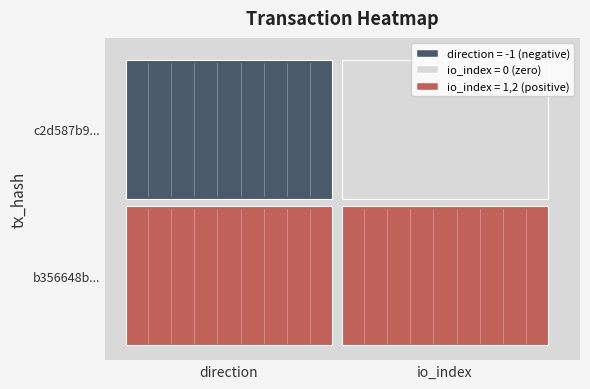

Reading left to right, transcribe all the data shown in this chart.

c2d587b925ef5bae3712d085d3a7dbb0fbfab6b: -1	0
b356648bfb2456ddce7a847e1f01b3af04a1aea: 1	2